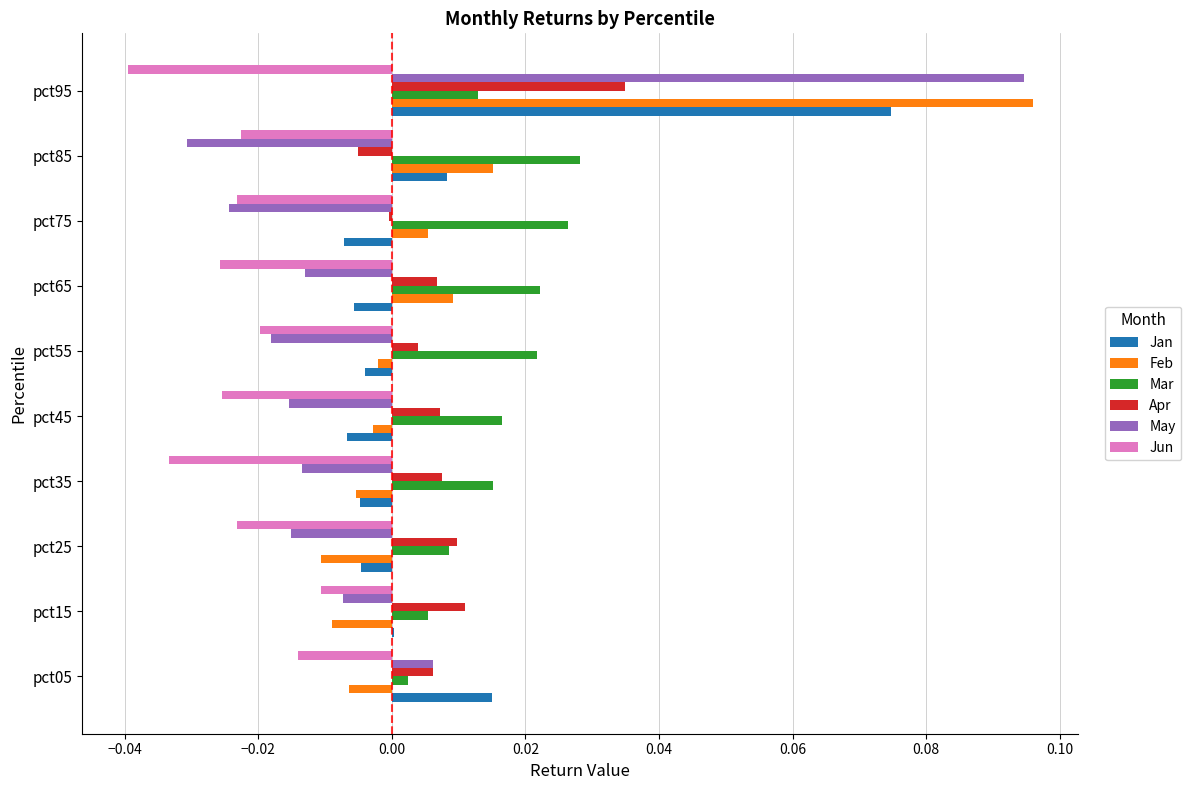

Which series has the largest range (max minus min)?

May